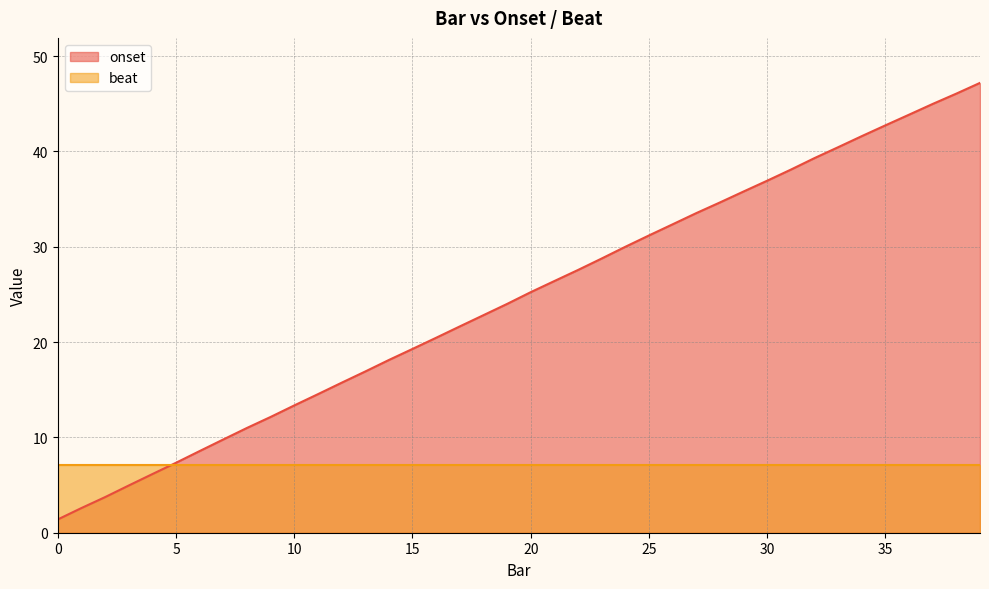

True or false: the data shows 12.1 at 9.

True